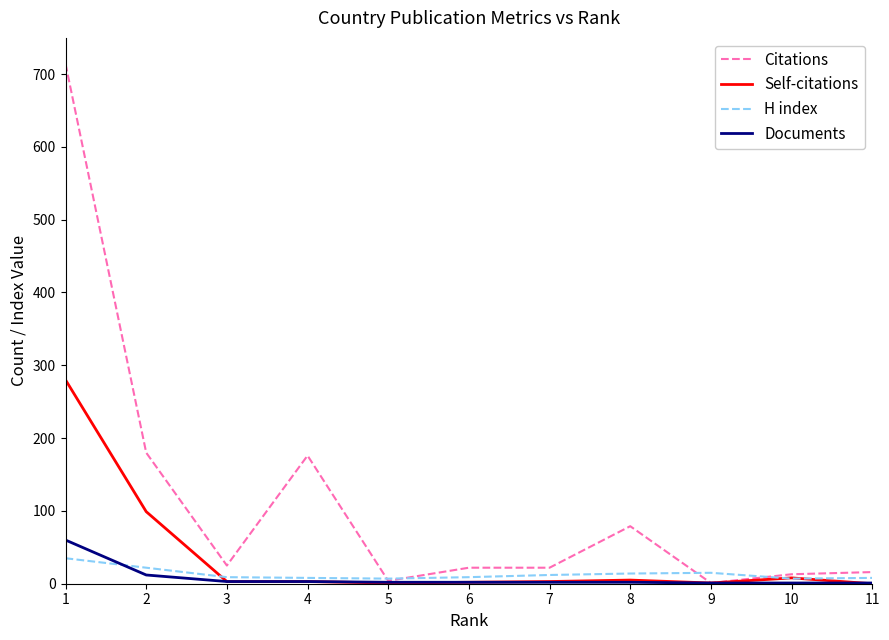

Which series has the widest spread of values?

Citations